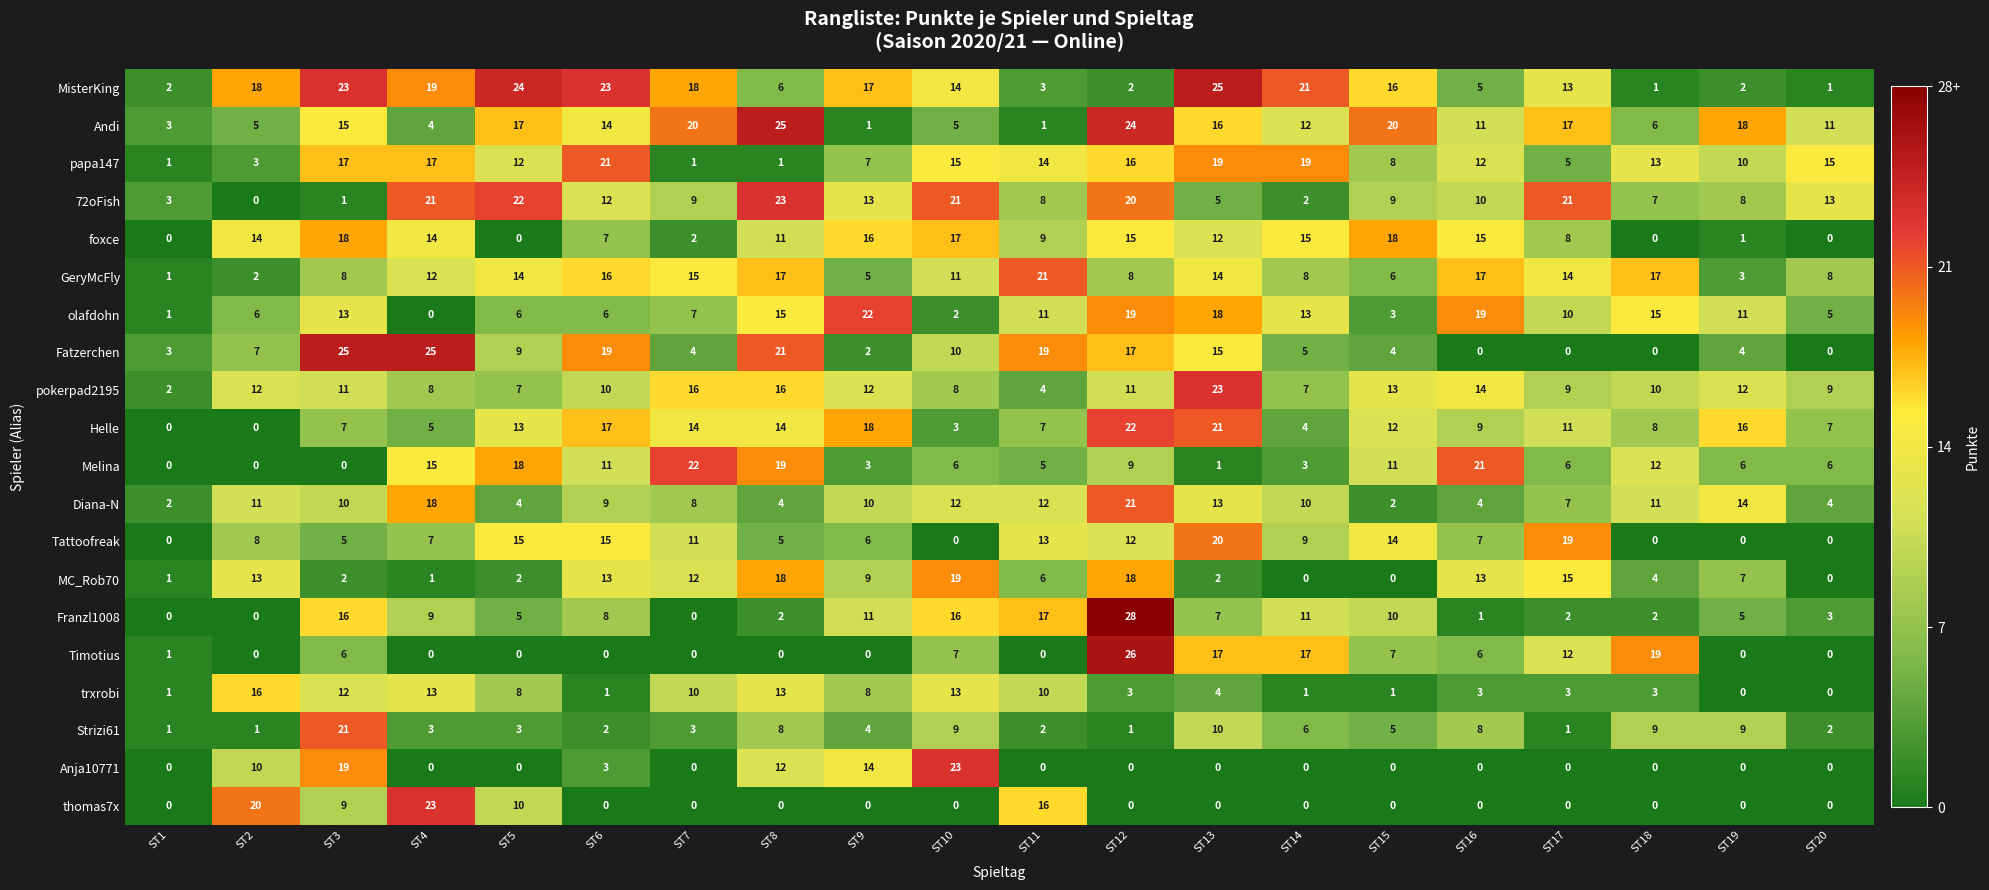

Which series changed the most between ST3 and ST15?

Fatzerchen